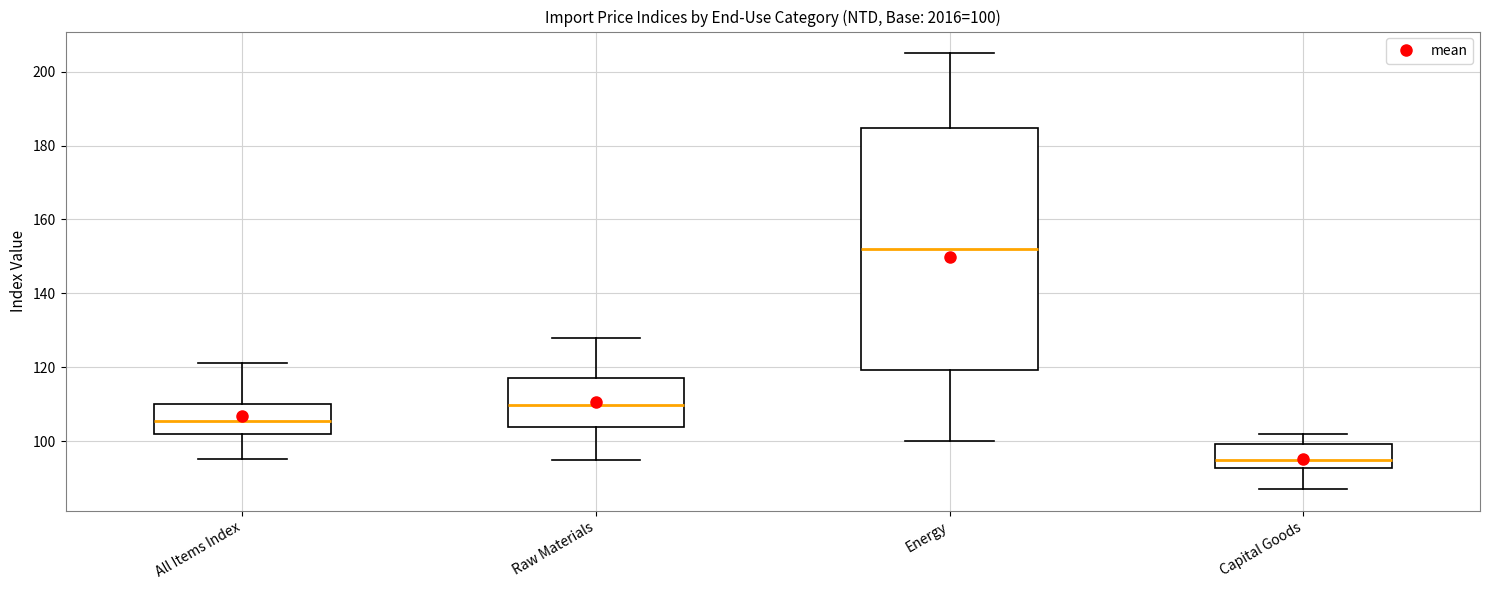

Which box has the highest median line?

Energy